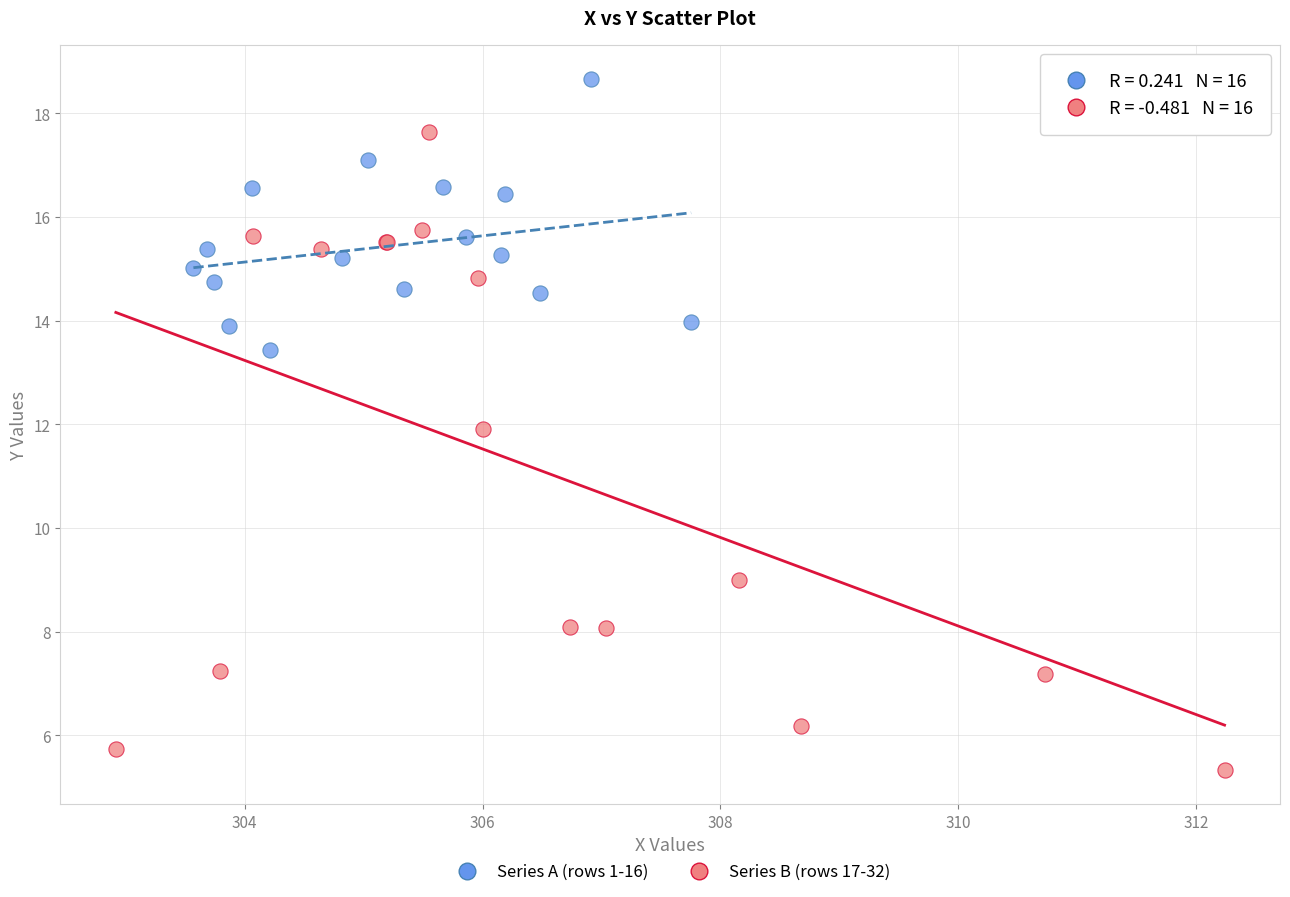

Which series has the widest spread of Y values?

Series B (rows 17-32)